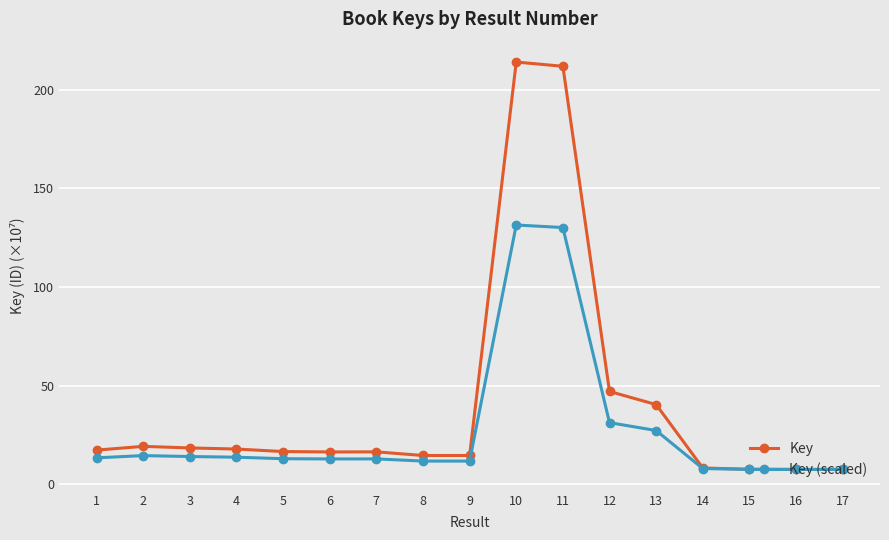

What is the total value across all series at 8?

26.4